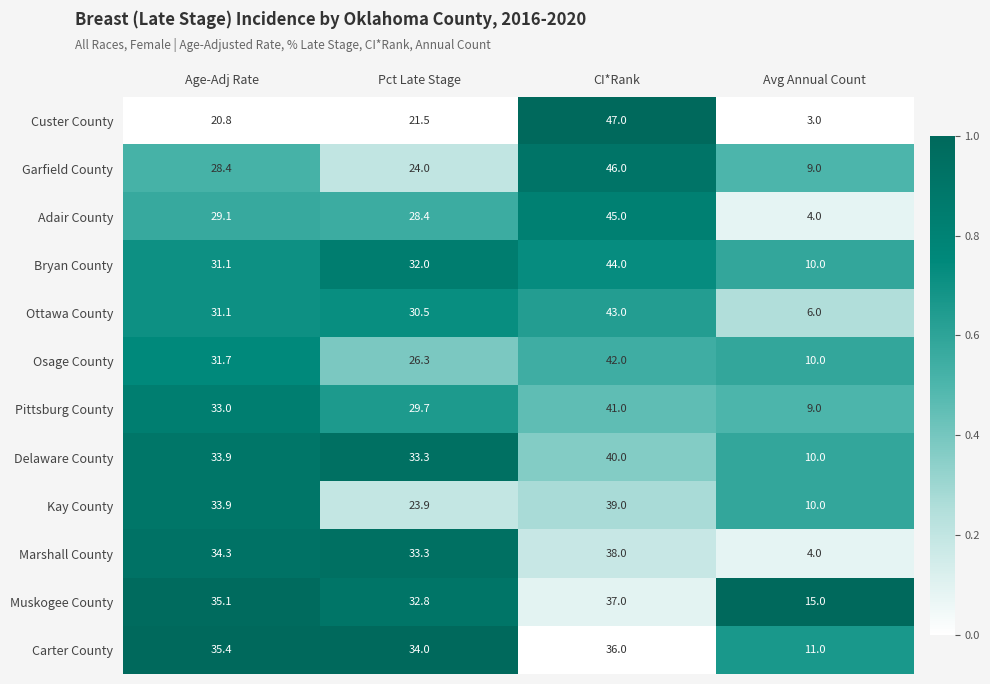

What is the lowest value of the Muskogee County series?

15.0